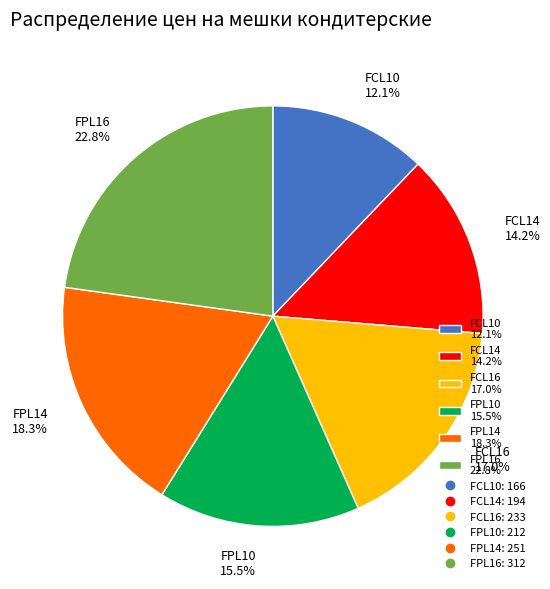

True or false: FCL14 accounts for 24% of the total.

False